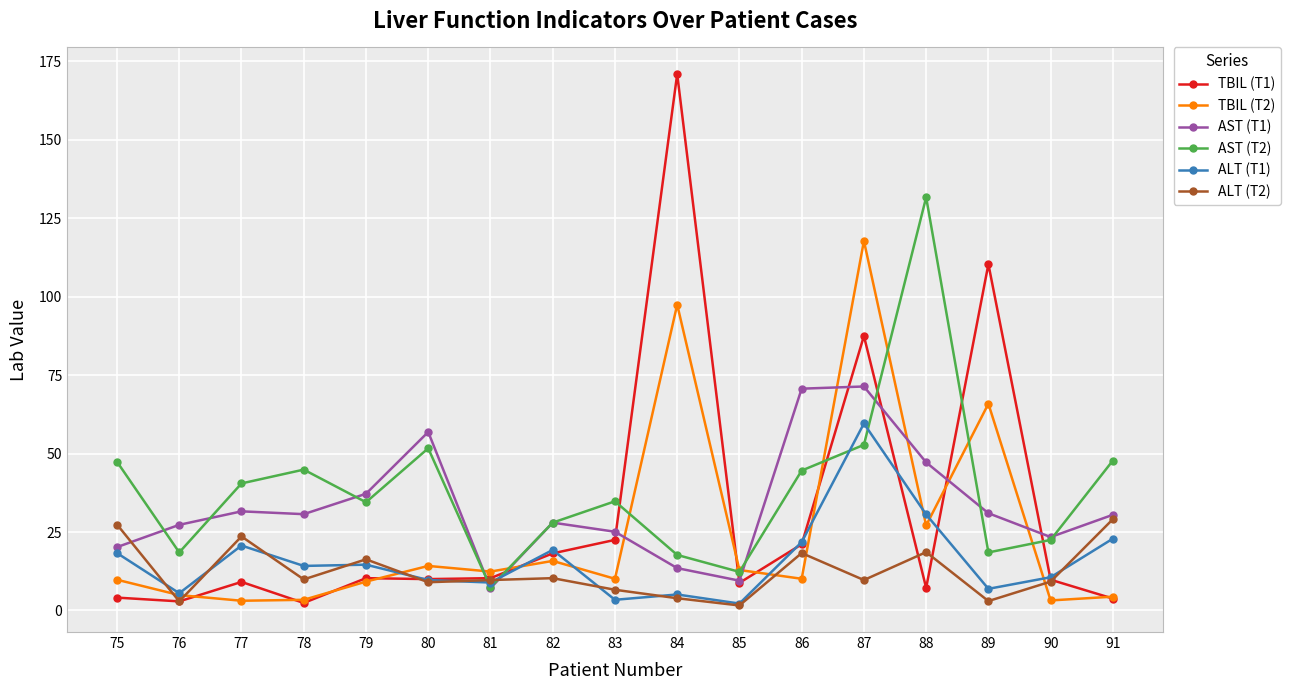

At which category is the sum across all series the highest?

87